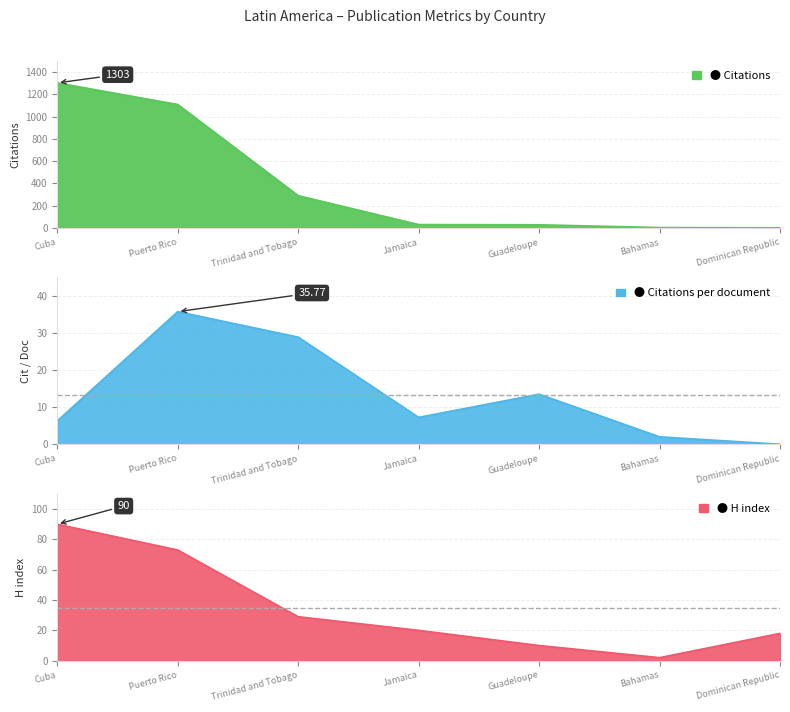

What is the value of the H index point at the 7th from the left?

18.0